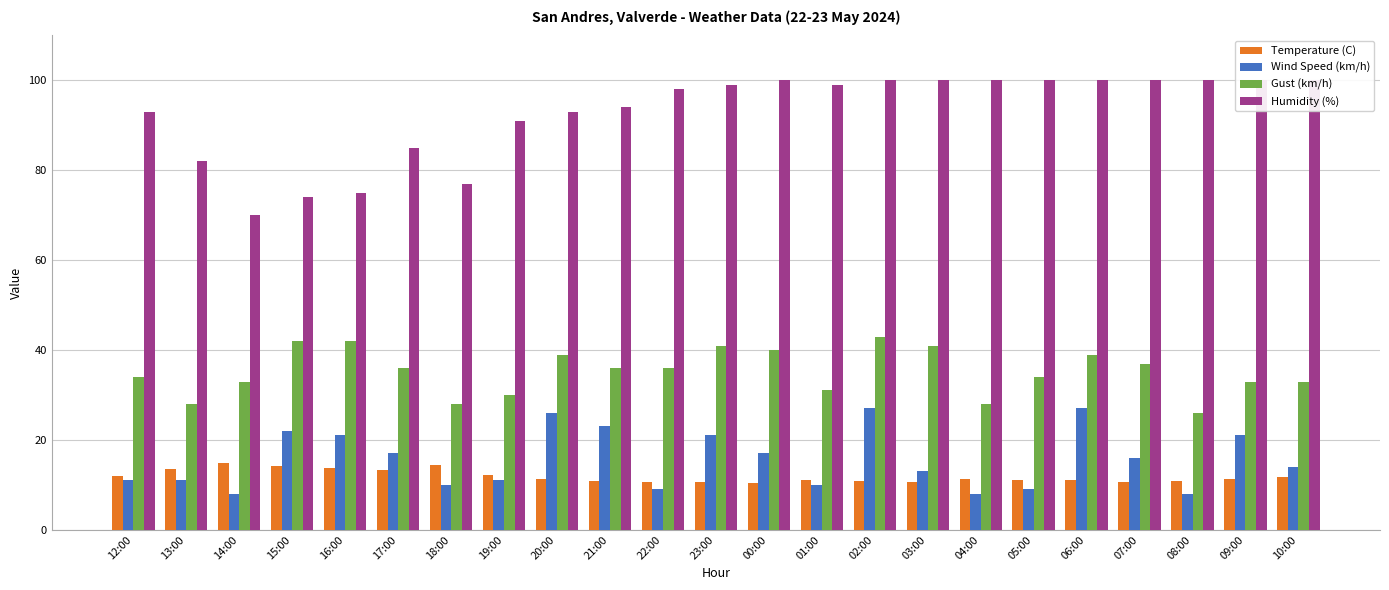

Is it true that Temperature (C) equals 10.9 at 08:00?

True